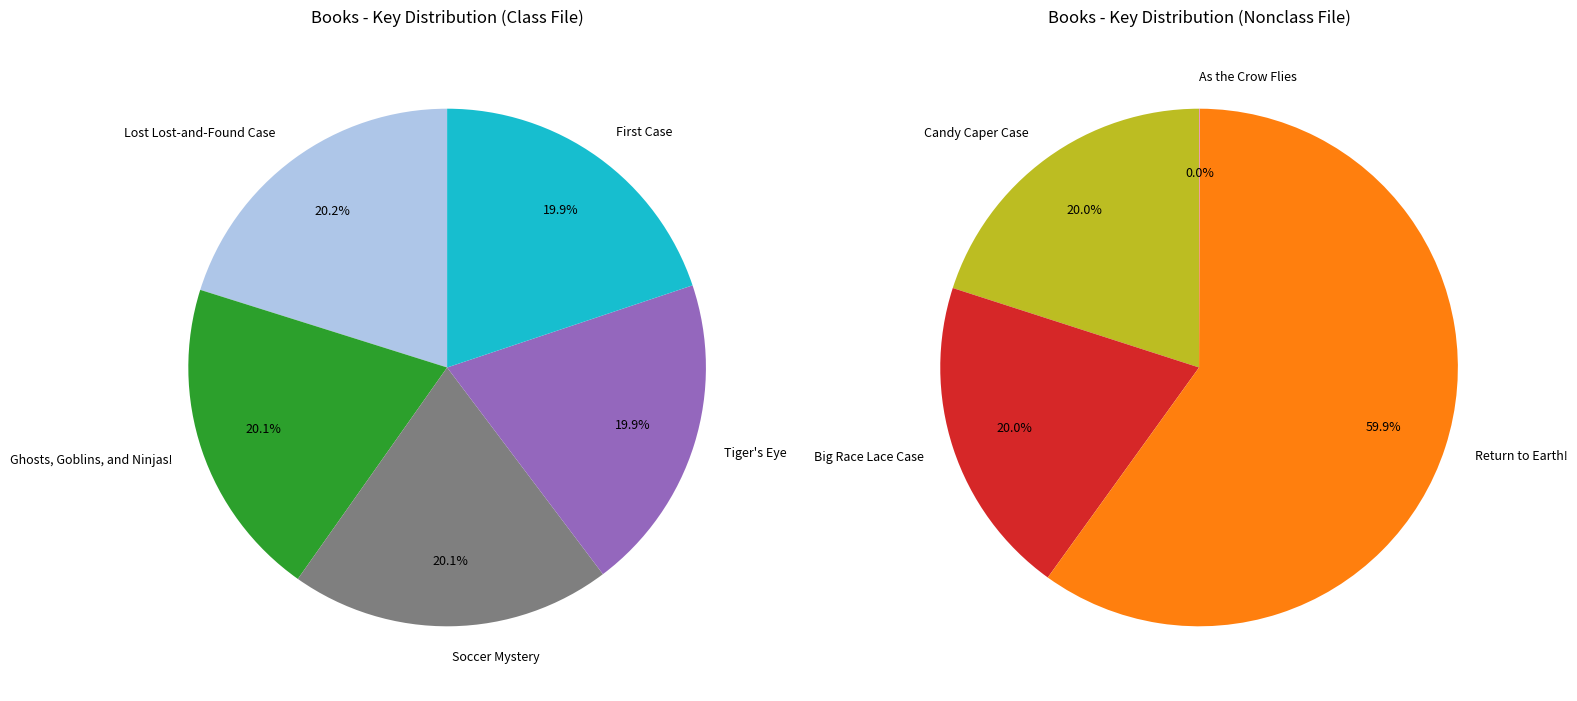

Is it true that Candy Caper Case is 1% of the pie?

False